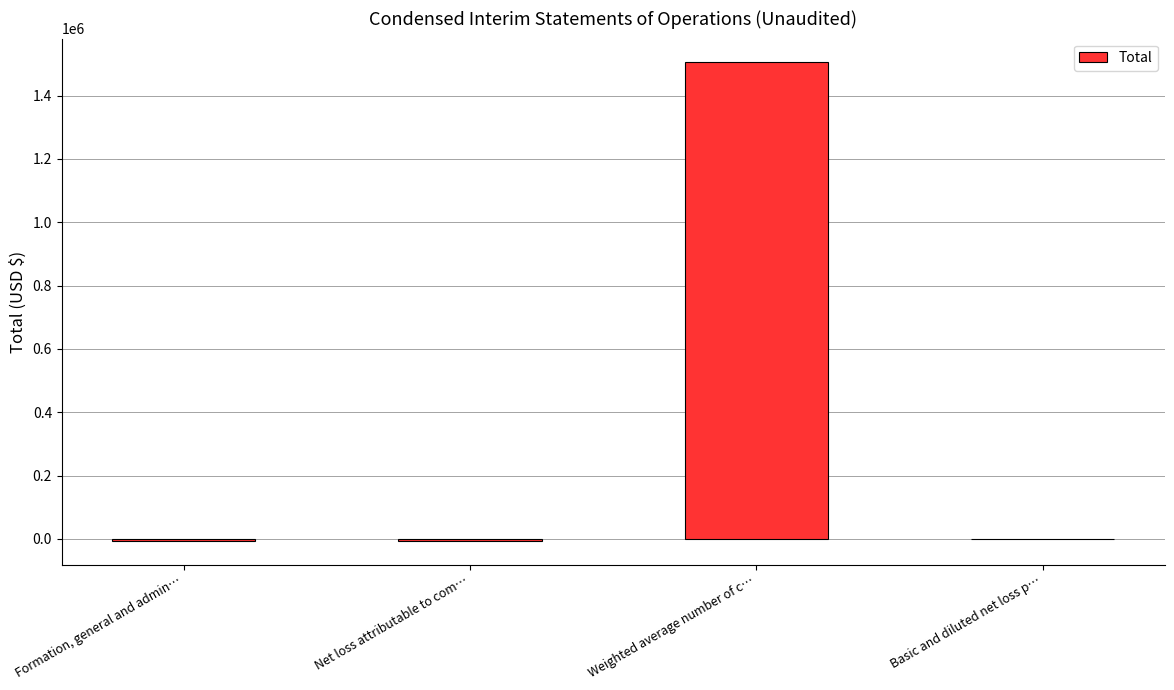

Between Weighted average number of c… and Formation, general and admin…, which is larger?

Weighted average number of c…